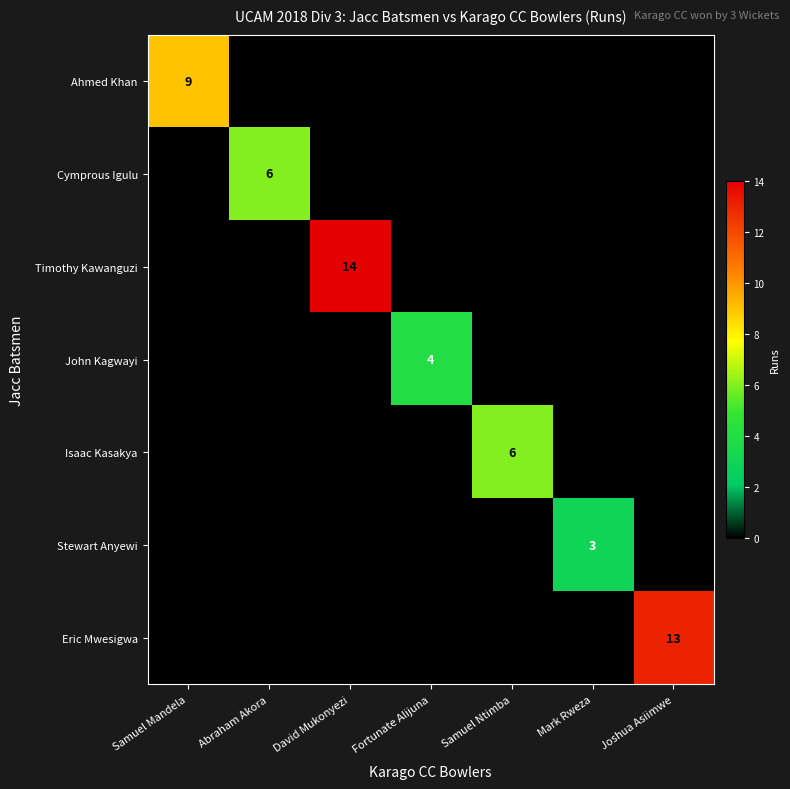

What is the total value across all series at Samuel Ntimba?

6